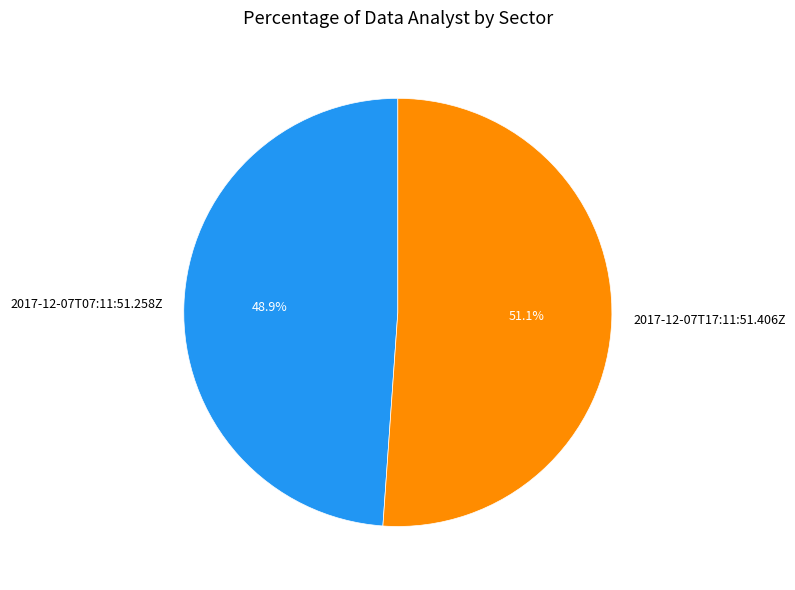

Is 2017-12-07T07:11:51.258Z the majority of the pie?

No